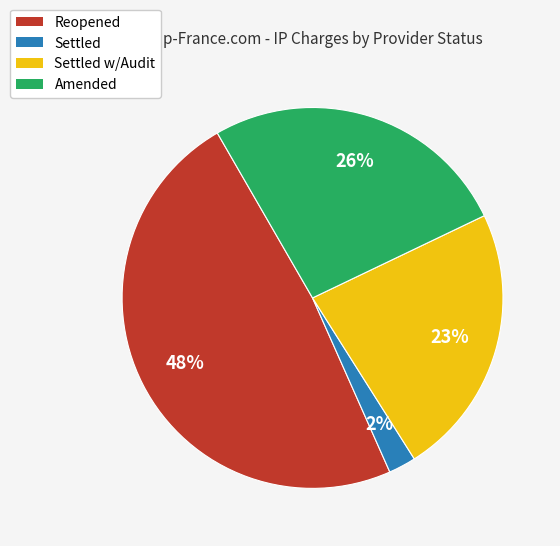

To the nearest percent, what is the difference between the largest and smallest slice percentages?

46%